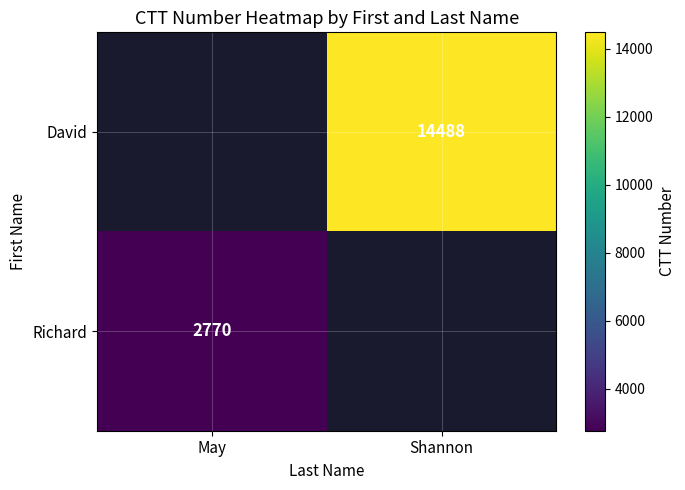

The value of David at Shannon is 14488. True or false?

True